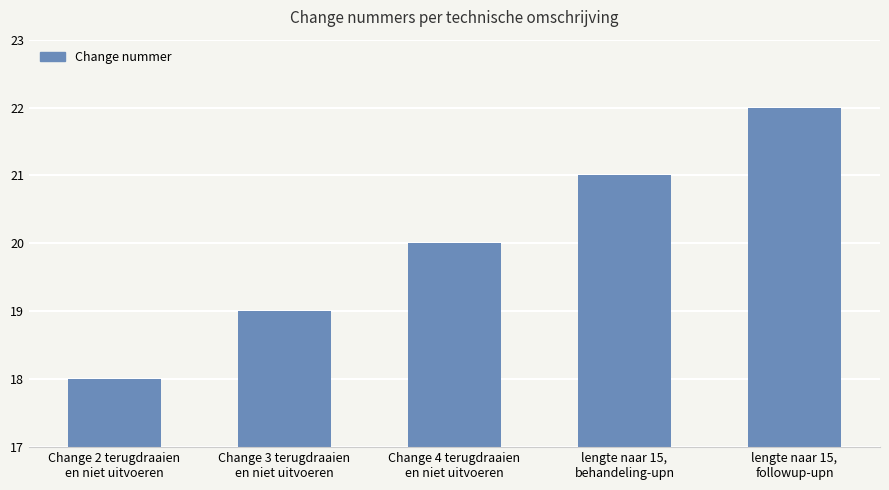

How many bars are there in total?

5